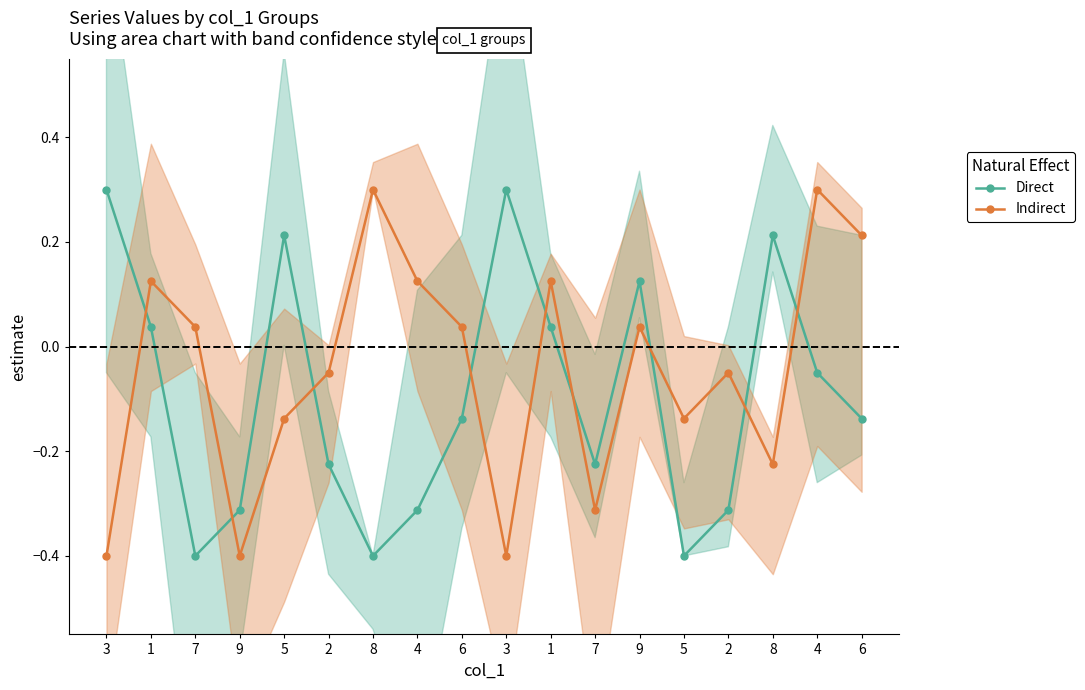

Which category has the lowest value across all series?

7